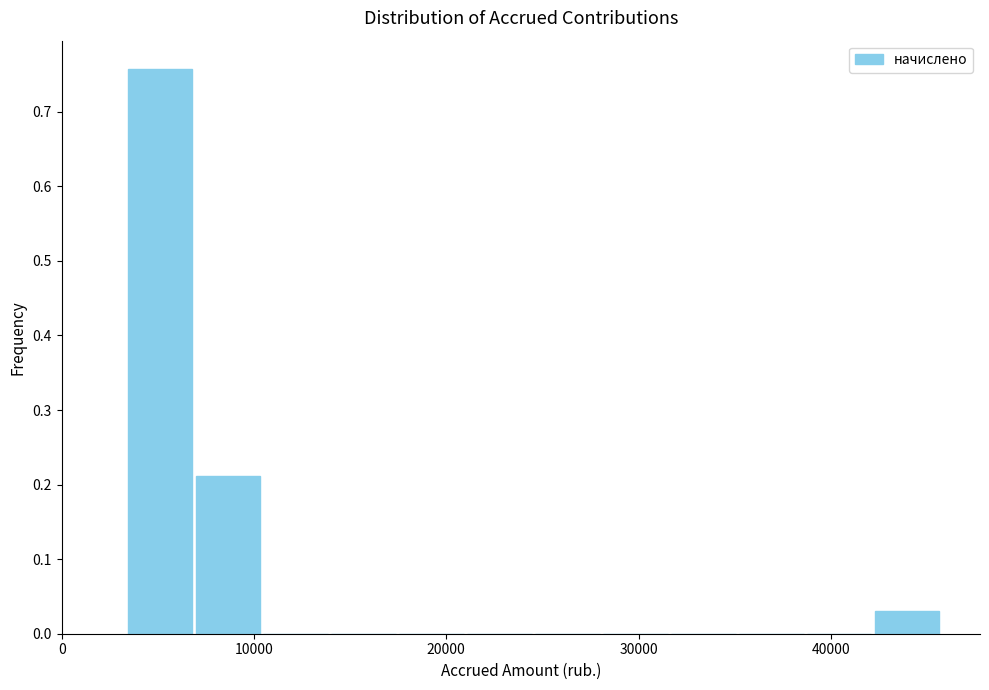

Read against the x-axis, roughly where is the centre of the tallest bar?

5000